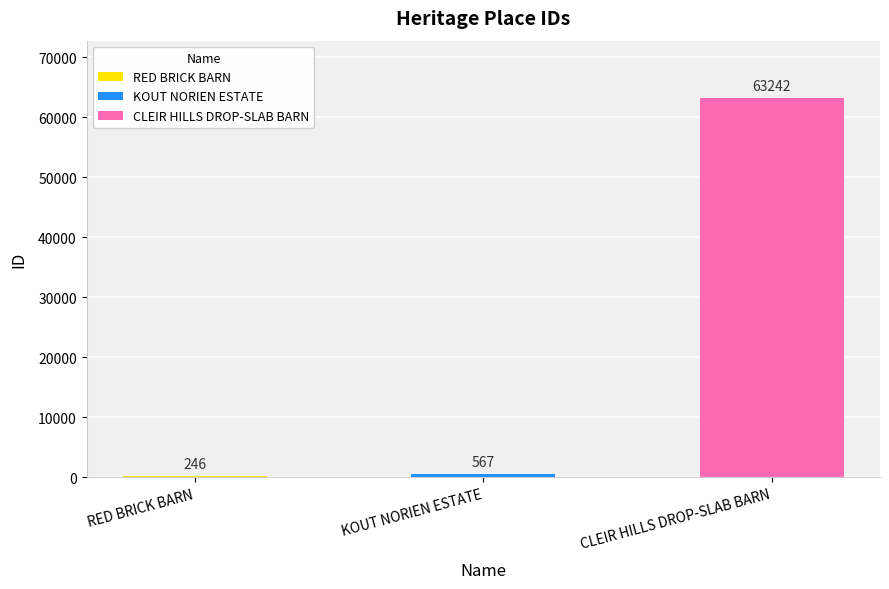

How many distinct data groups are displayed?

1